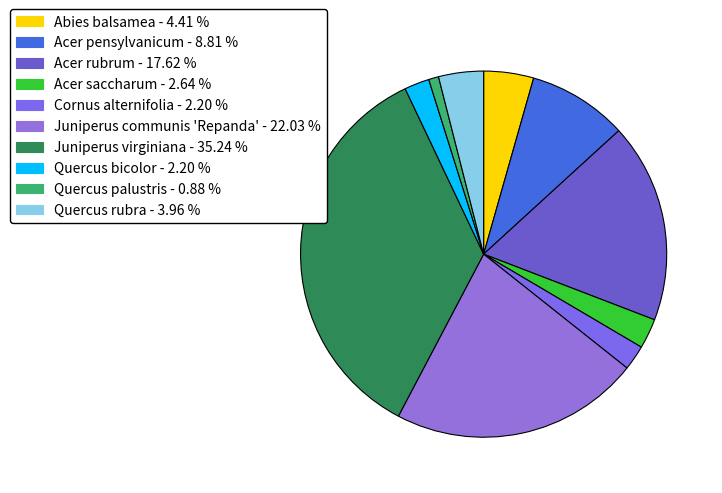

Rank the categories by value from highest to lowest.

Juniperus virginiana, Juniperus communis 'Repanda', Acer rubrum, Acer pensylvanicum, Abies balsamea, Quercus rubra, Acer saccharum, Cornus alternifolia, Quercus bicolor, Quercus palustris